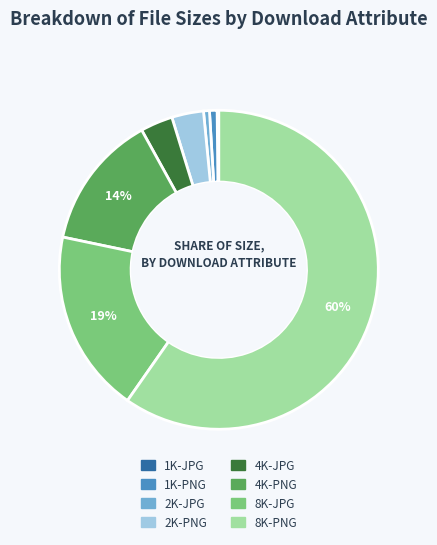

Which has a higher value, 8K-PNG or 2K-JPG?

8K-PNG